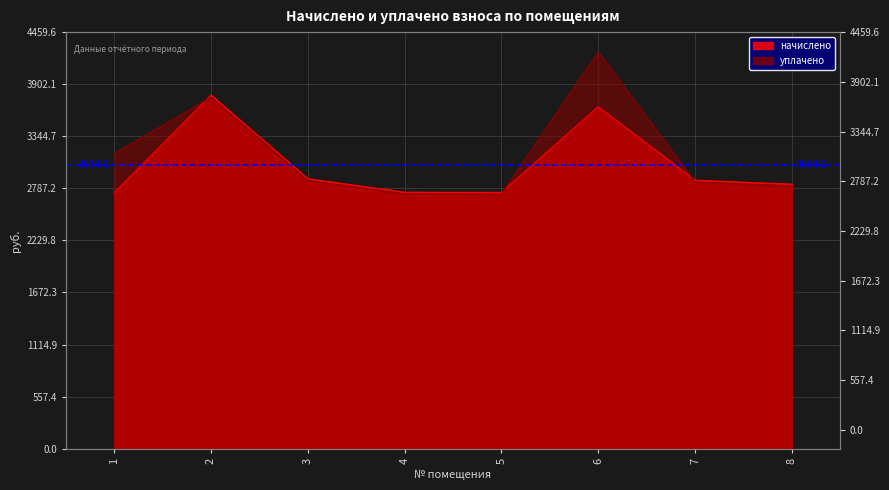

What is the value of the начислено point at the 6th from the left?

3660.4